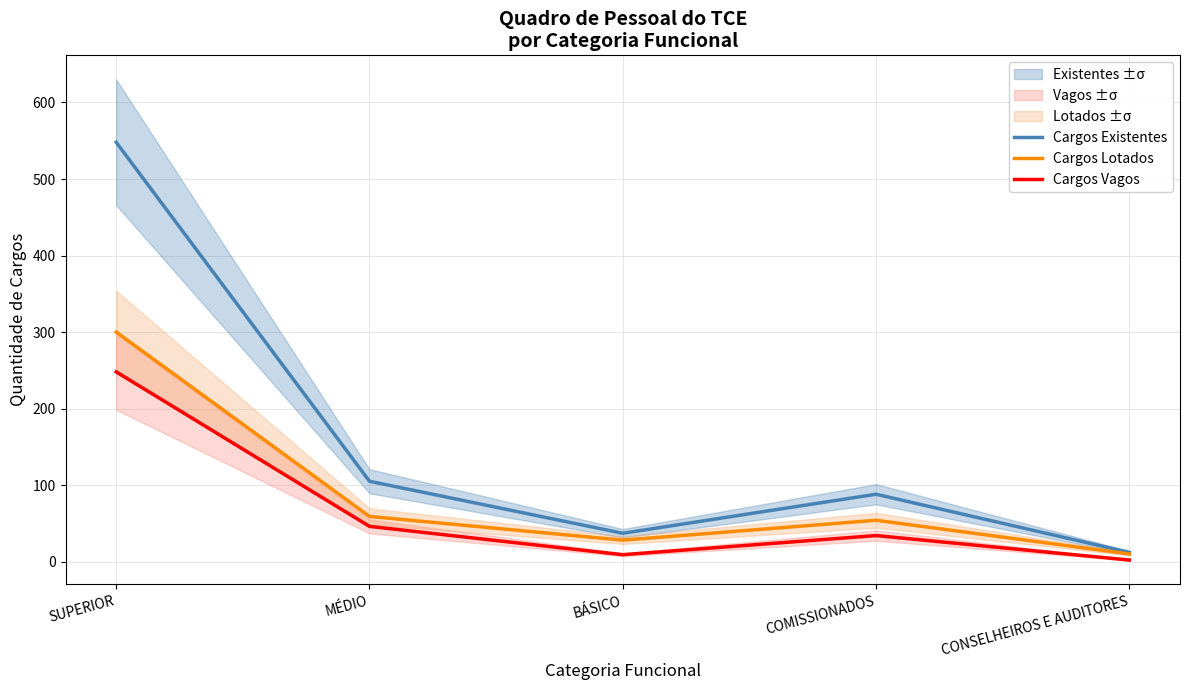

Which series changed the most between SUPERIOR and BÁSICO?

Cargos Existentes